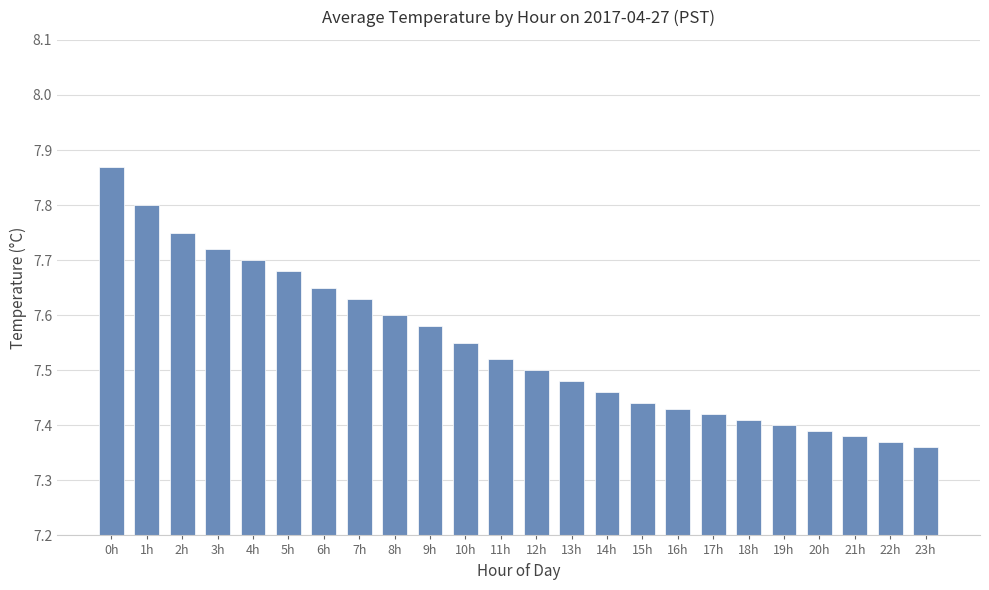

What position from the left is 1h?

2